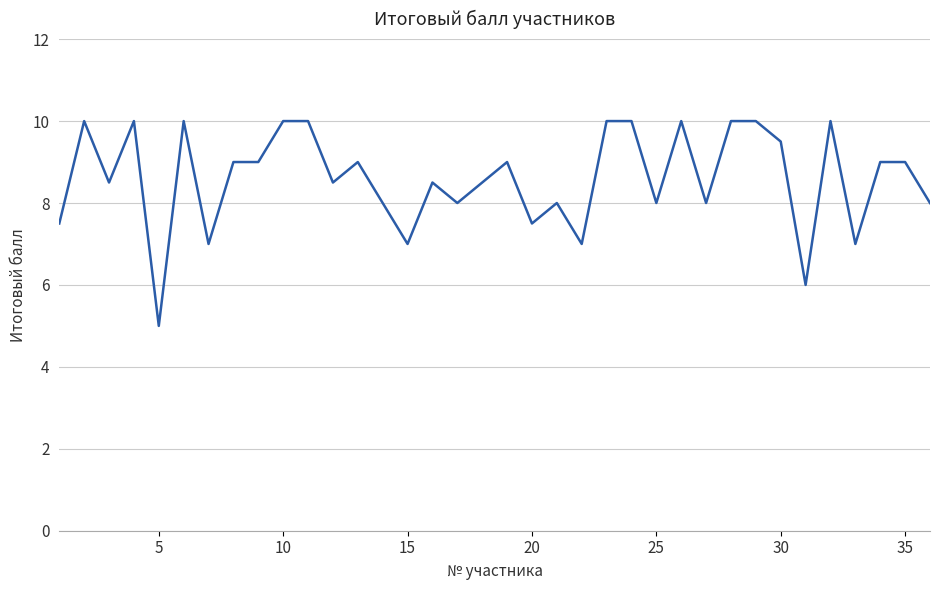

What is the greatest value displayed?

10.0